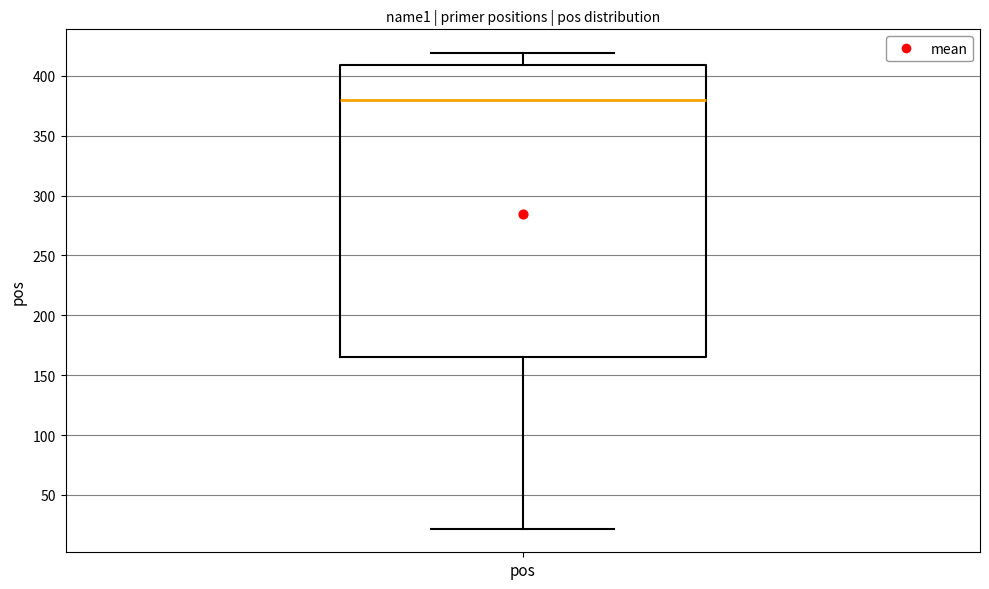

Read this box plot against the y-axis: the position of the median line, the range covered by the box, and the ends of both whiskers. The values are not printed on the chart, so give them approximately, as read against the axis.

median 380, box 165 to 410, whiskers 20 to 420